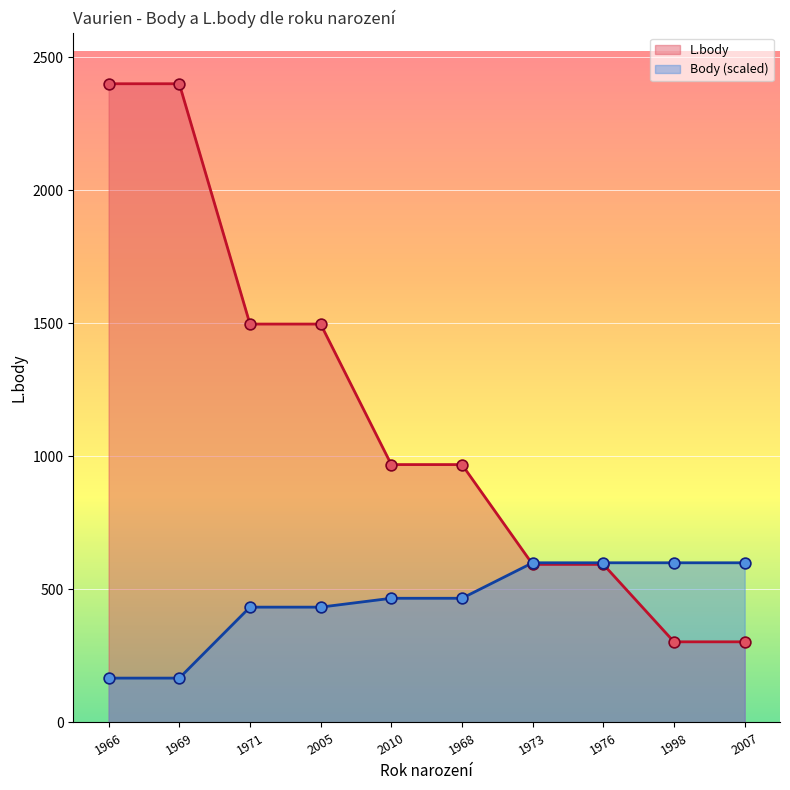

Which series has the widest spread of Y values?

L.body